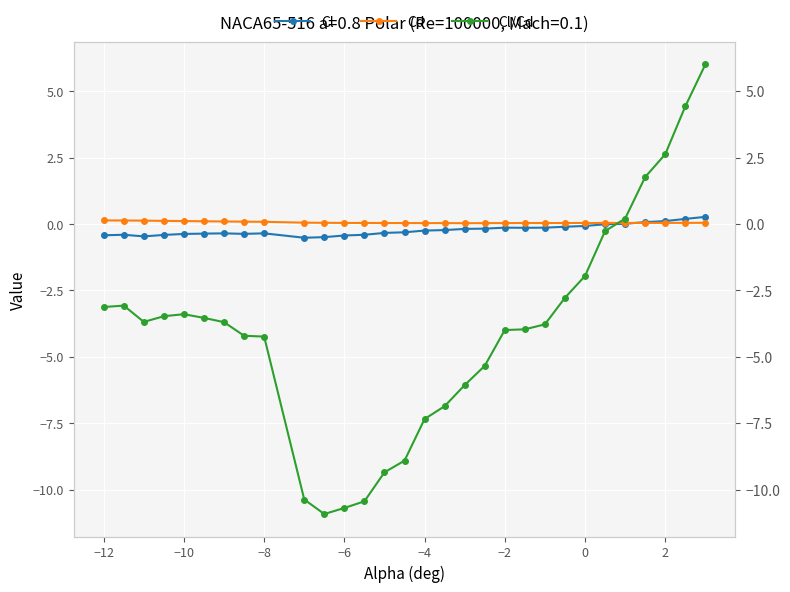

Reading left to right, extract all data points from this chart.

Cl: -0.4	-0.4	-0.5	-0.4	-0.4	-0.4	-0.4	-0.4	-0.4	-0.5	-0.5	-0.4	-0.4	-0.3	-0.3	-0.2	-0.2	-0.2	-0.2	-0.1	-0.1	-0.1	-0.1	-0.1	-0.0	0.0	0.1	0.1	0.2	0.3
Cd: 0.1	0.1	0.1	0.1	0.1	0.1	0.1	0.1	0.1	0.0	0.0	0.0	0.0	0.0	0.0	0.0	0.0	0.0	0.0	0.0	0.0	0.0	0.0	0.0	0.0	0.0	0.0	0.0	0.0	0.0
Cl/Cd: -3.1	-3.1	-3.7	-3.5	-3.4	-3.5	-3.7	-4.2	-4.2	-10.4	-10.9	-10.7	-10.4	-9.3	-8.9	-7.3	-6.9	-6.1	-5.3	-4.0	-4.0	-3.8	-2.8	-2.0	-0.3	0.2	1.8	2.6	4.4	6.0